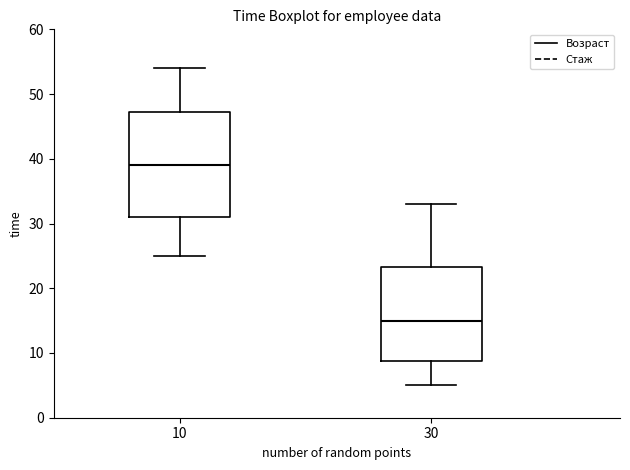

Reading left to right, read every box against the y-axis: the position of its median line, the range the box covers, and the ends of its whiskers. The values are not printed on the chart, so give them approximately, as read against the axis.

10: median 39, box 31 to 47, whiskers 25 to 54
30: median 15, box 9 to 23, whiskers 5 to 33